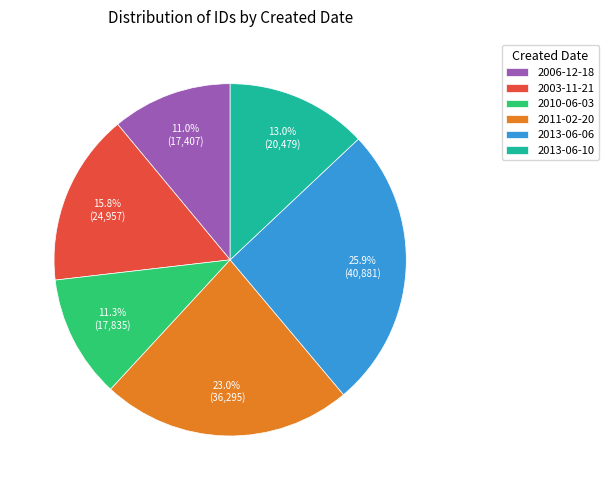

Is 2013-06-06 the majority of the pie?

No